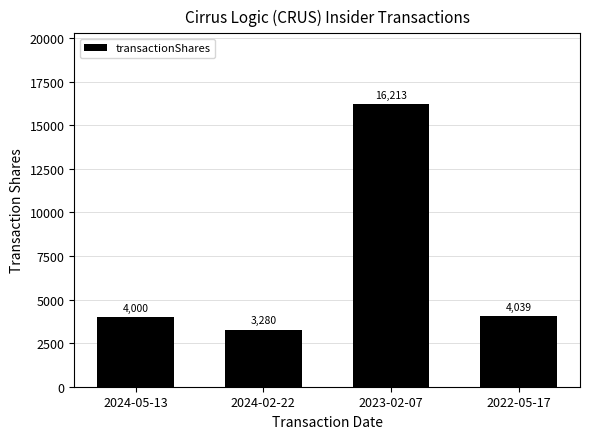

Reading right to left, what are all the values shown in this chart?

2022-05-17=4039	2023-02-07=16213	2024-02-22=3280	2024-05-13=4000